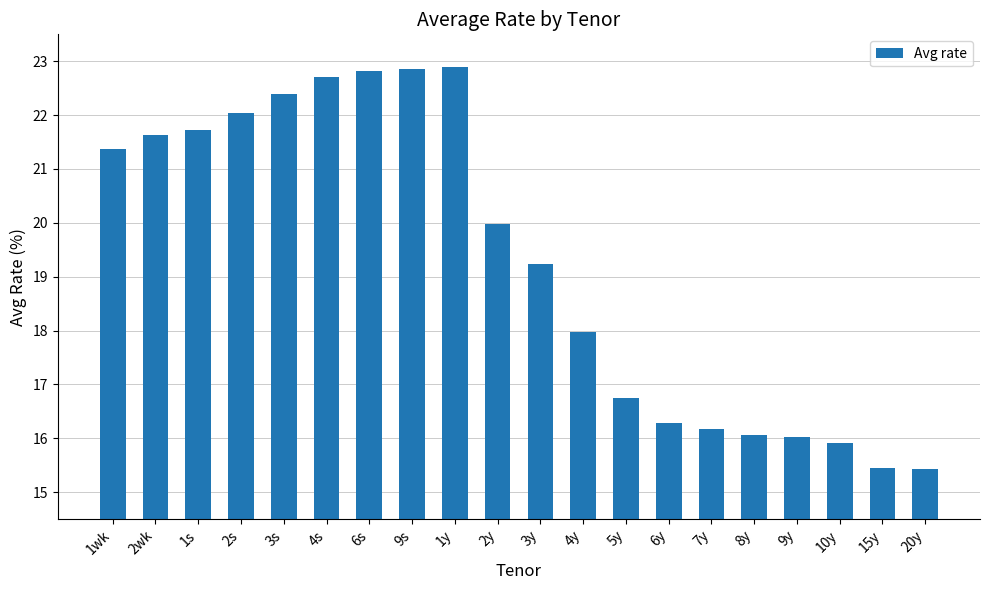

The chart shows a value of 25.0 at 4y. True or false?

False